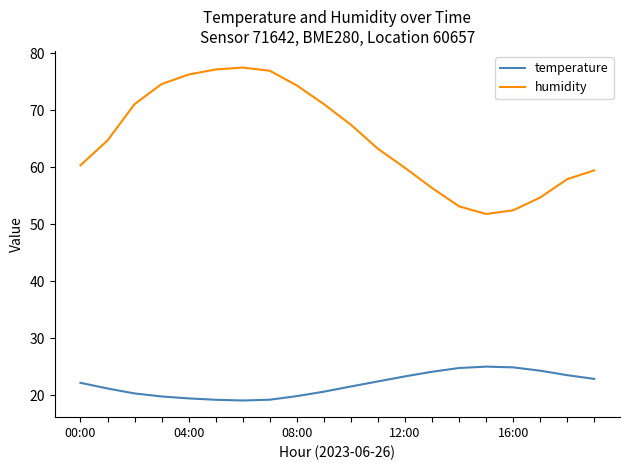

Which series has the largest total across all categories?

humidity